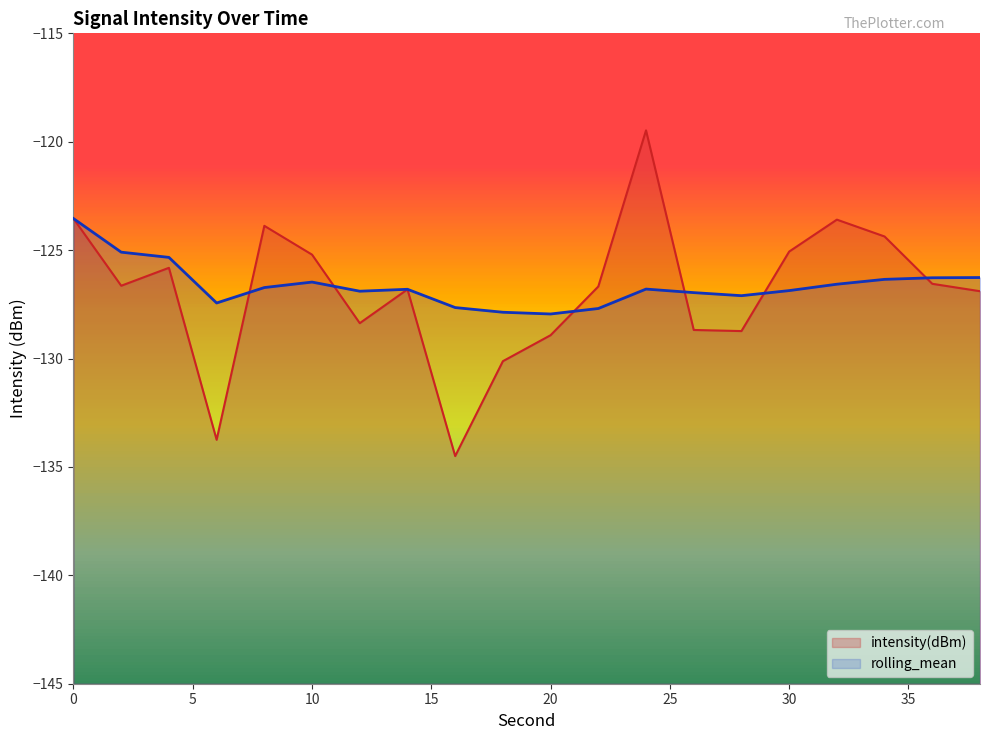

Which series changed the most between 26 and 36?

intensity(dBm)